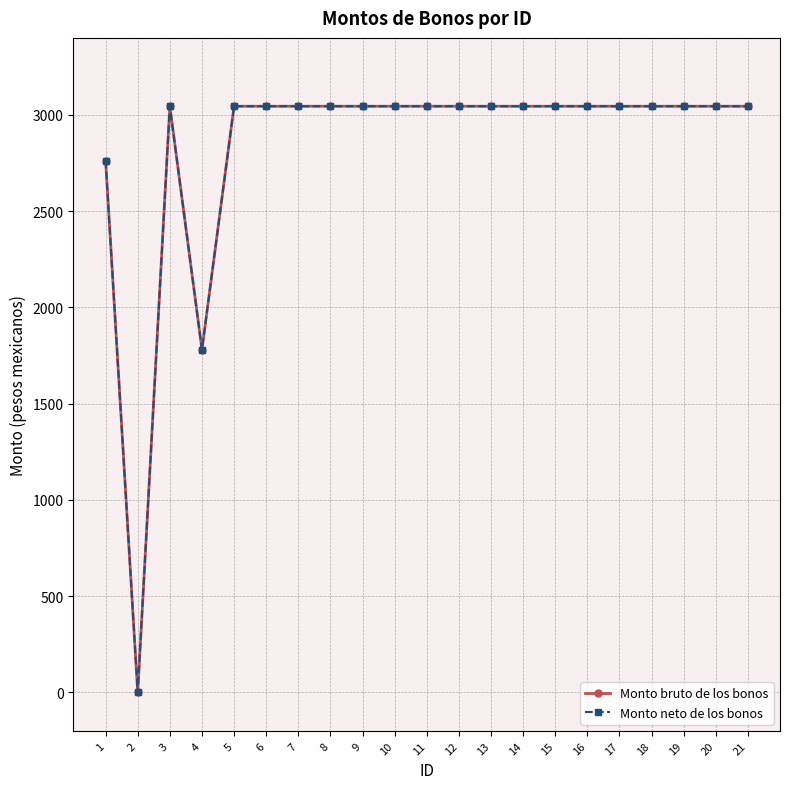

The value of Monto neto de los bonos at 19 is 1480.5. True or false?

False